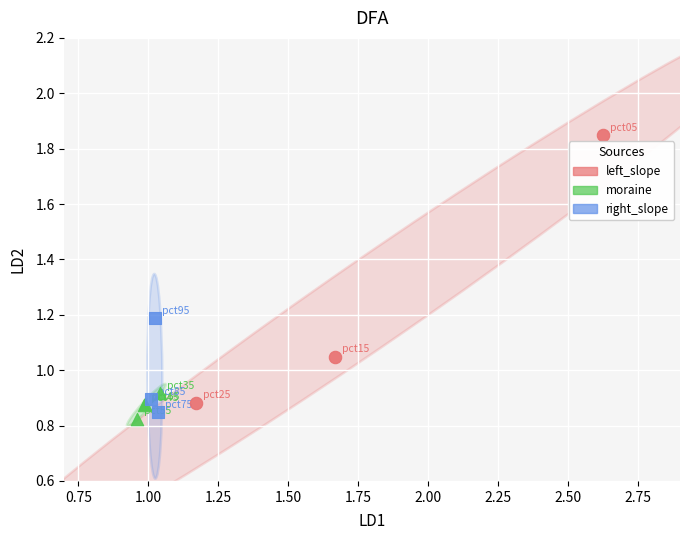

Which series reaches the maximum Y coordinate?

left_slope